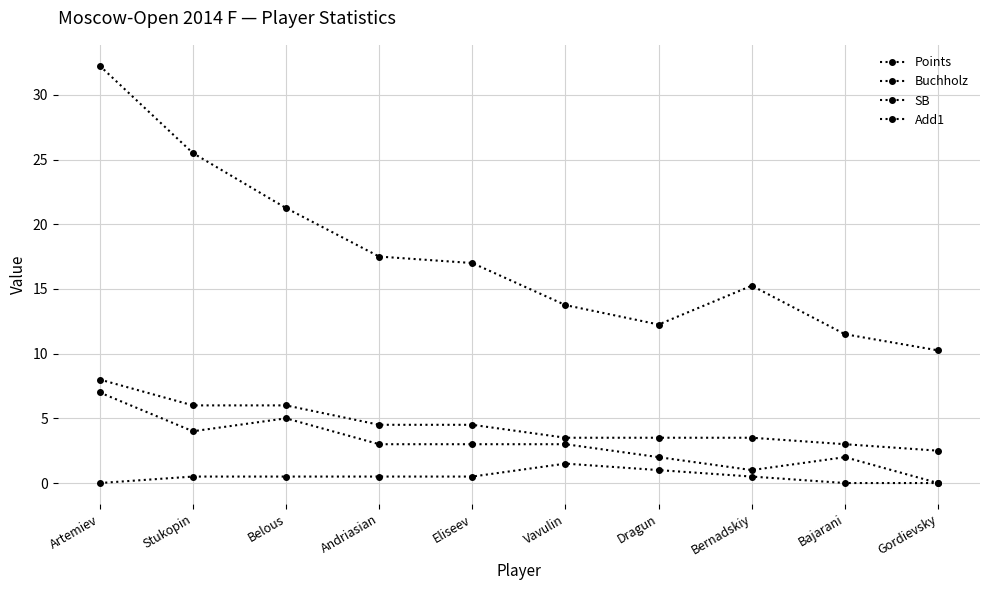

How many values in the Buchholz series are below 17?

5